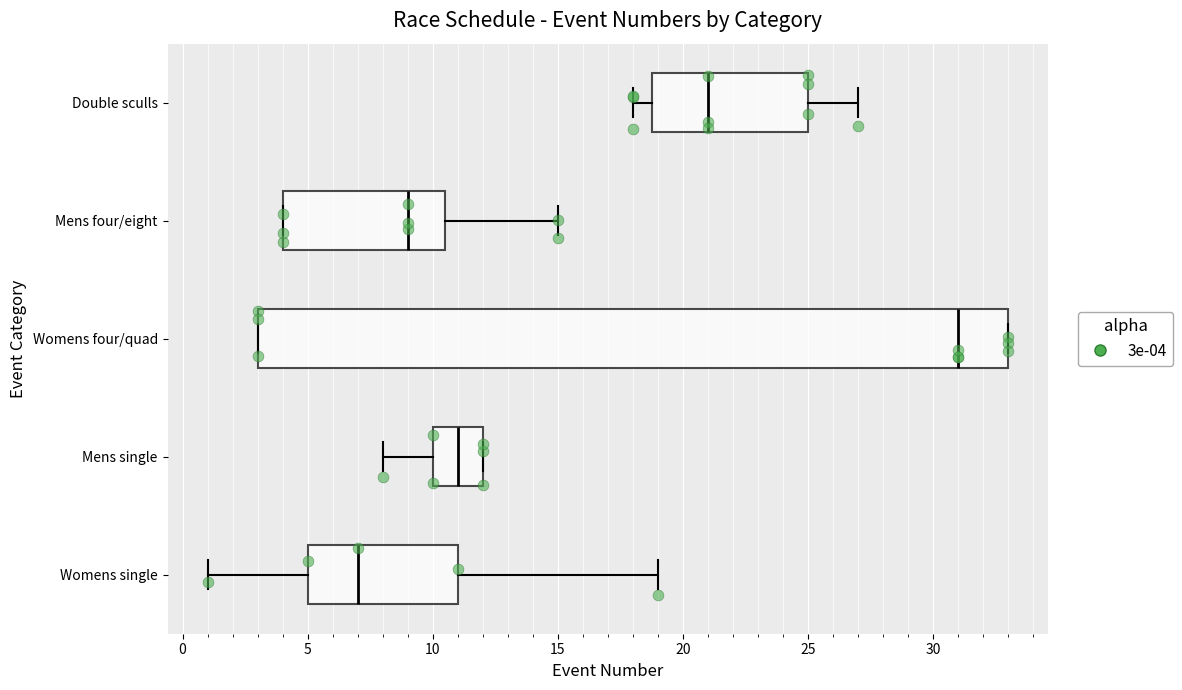

Reading bottom to top, transcribe this box plot: for each box, give where its median line is, the range the box spans, and where its two whiskers end, as read against the x-axis. The values are not printed on the chart, so give them approximately, as read against the axis.

Womens single: median 7.0, box 5.0 to 11.0, whiskers 1.0 to 19.0
Mens single: median 11.0, box 10.0 to 12.0, whiskers 8.0 to 12.0
Womens four/quad: median 31.0, box 3.0 to 33.0, whiskers 3.0 to 33.0
Mens four/eight: median 9.0, box 4.0 to 10.5, whiskers 4.0 to 15.0
Double sculls: median 21.0, box 19.0 to 25.0, whiskers 18.0 to 27.0